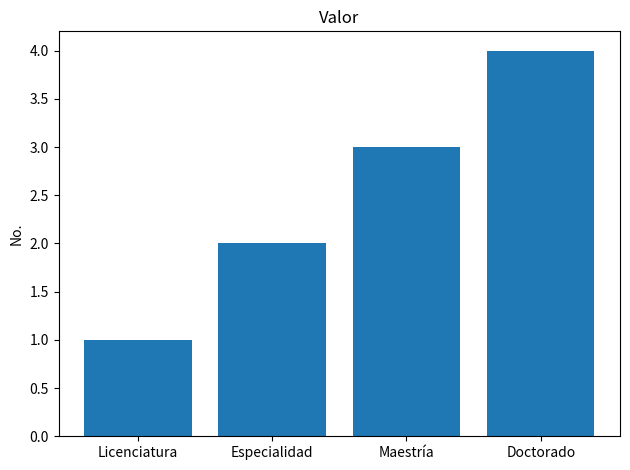

What is the value of the 2nd bar from the left?

2